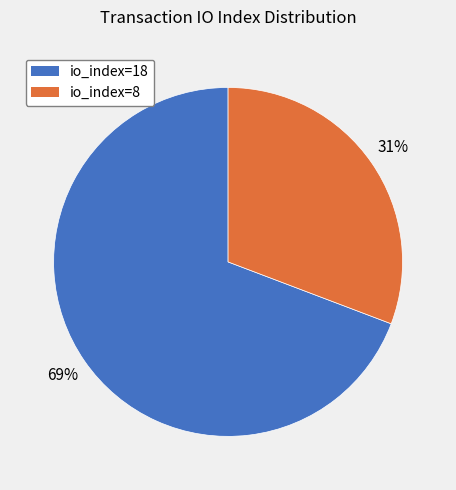

Which category has the biggest portion of the pie?

io_index=18